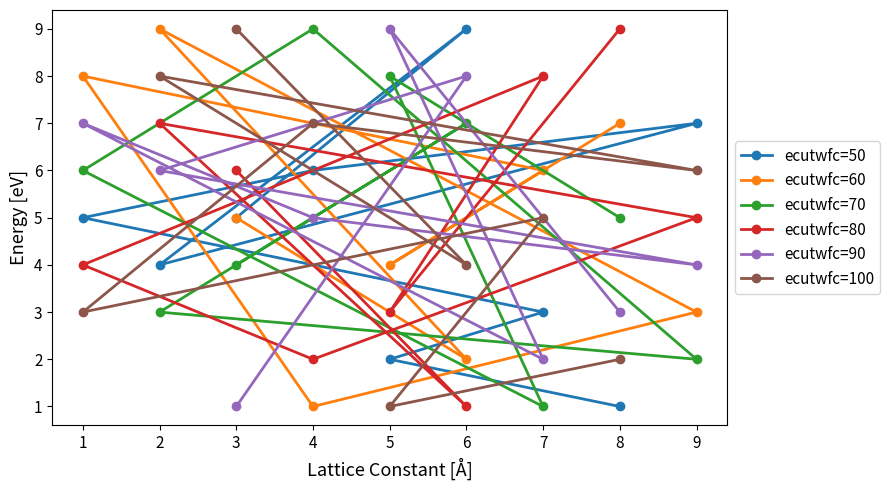

Reading right to left, what are all the values shown in this chart?

ecutwfc=50: 9=7	8=1	7=3	6=9	5=2	4=6	3=5	2=4	1=5
ecutwfc=60: 9=3	8=7	7=6	6=2	5=4	4=1	3=5	2=9	1=8
ecutwfc=70: 9=2	8=5	7=1	6=7	5=8	4=9	3=4	2=3	1=6
ecutwfc=80: 9=5	8=9	7=8	6=1	5=3	4=2	3=6	2=7	1=4
ecutwfc=90: 9=4	8=3	7=2	6=8	5=9	4=5	3=1	2=6	1=7
ecutwfc=100: 9=6	8=2	7=5	6=4	5=1	4=7	3=9	2=8	1=3